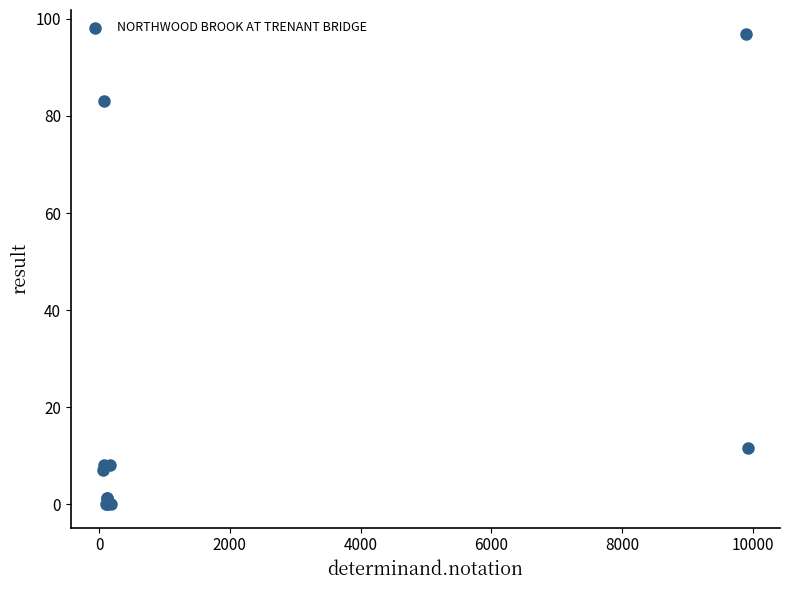

What Y value in the scatter plot is closest to 48?

83.0